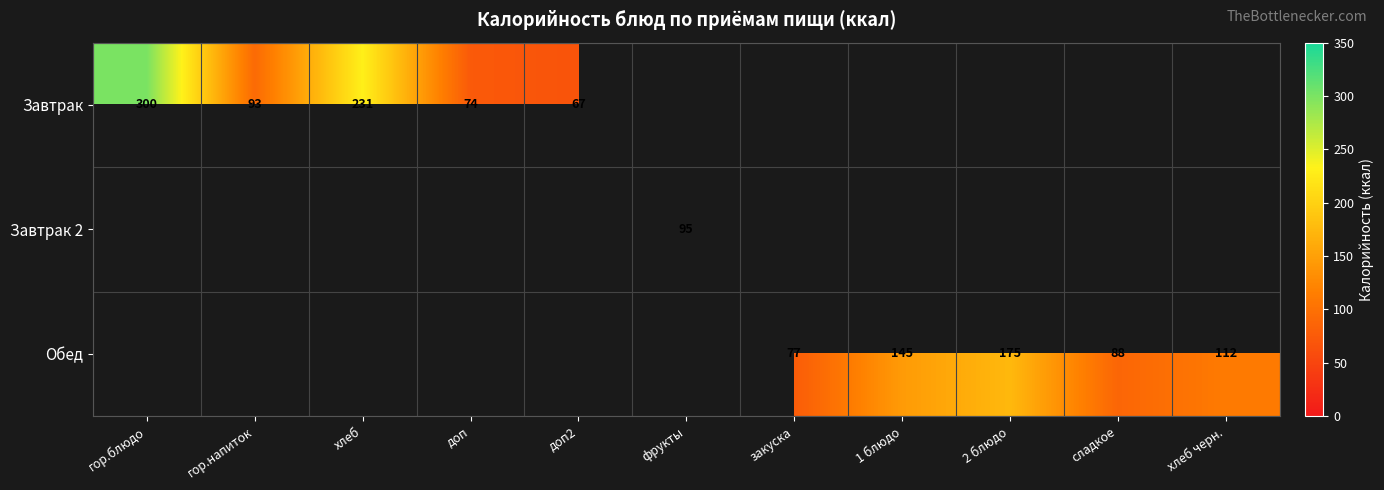

Which label corresponds to the smallest value in the chart?

доп2